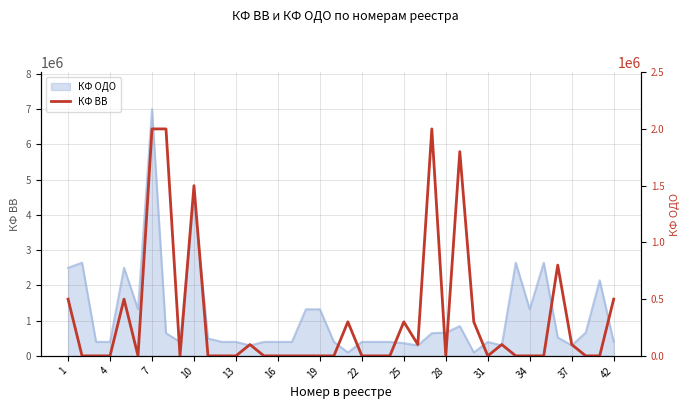

How many values are above zero?

16